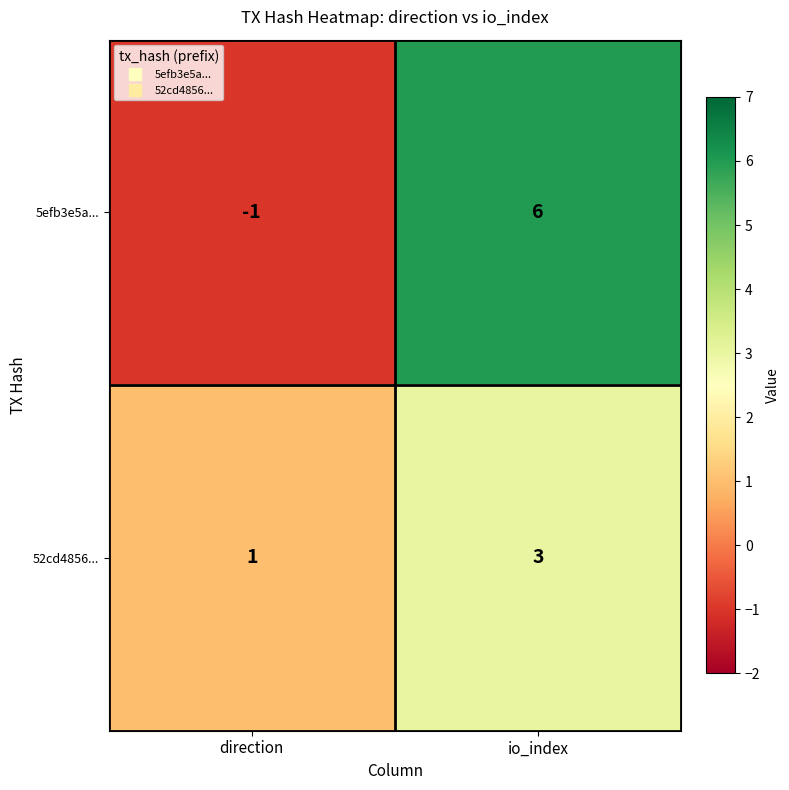

At which label is 52cd4856... closest to 2?

direction